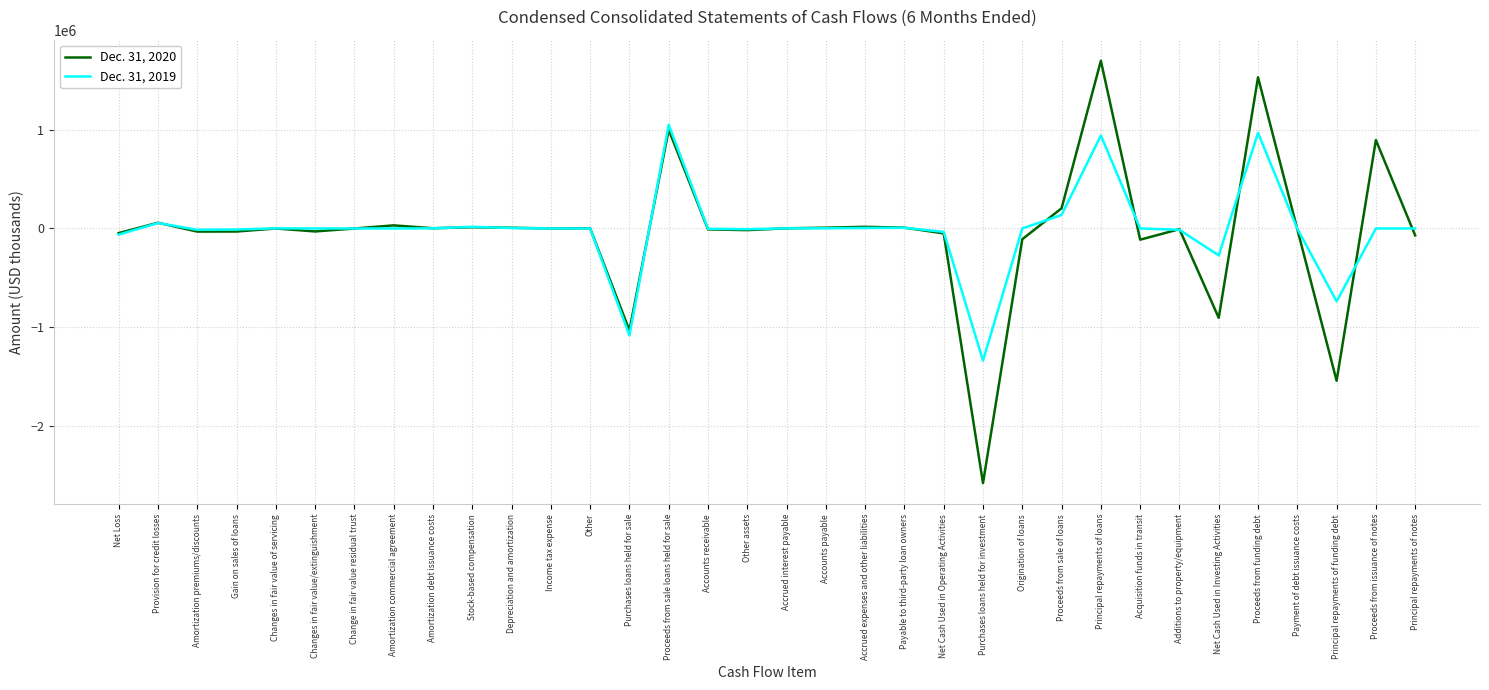

Which series has the largest range (max minus min)?

Dec. 31, 2020